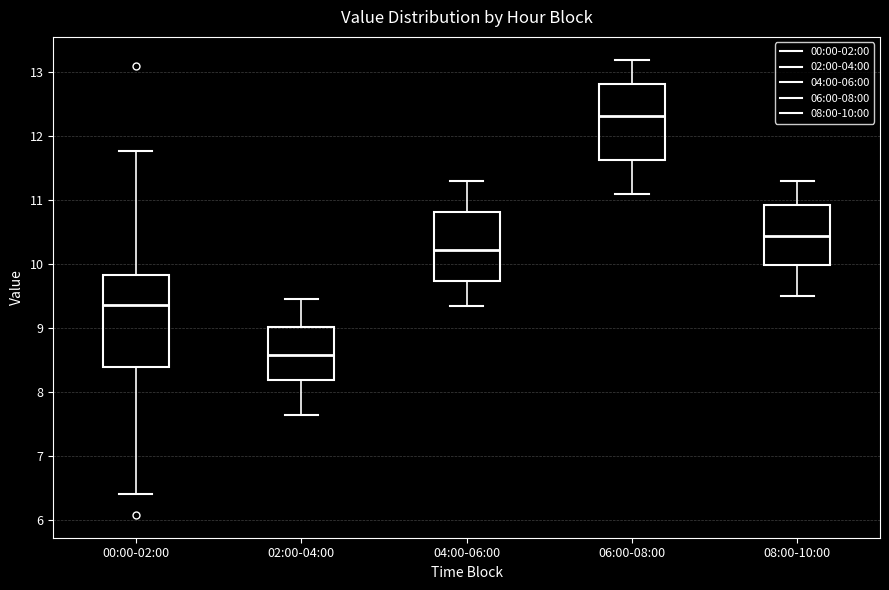

Reading left to right, read every box against the y-axis: the position of its median line, the range the box covers, and the ends of its whiskers. The values are not printed on the chart, so give them approximately, as read against the axis.

00:00-02:00: median 9.4, box 8.4 to 9.8, whiskers 6.4 to 11.8
02:00-04:00: median 8.6, box 8.2 to 9.0, whiskers 7.7 to 9.5
04:00-06:00: median 10.2, box 9.7 to 10.8, whiskers 9.4 to 11.3
06:00-08:00: median 12.3, box 11.6 to 12.8, whiskers 11.1 to 13.2
08:00-10:00: median 10.5, box 10.0 to 10.9, whiskers 9.5 to 11.3